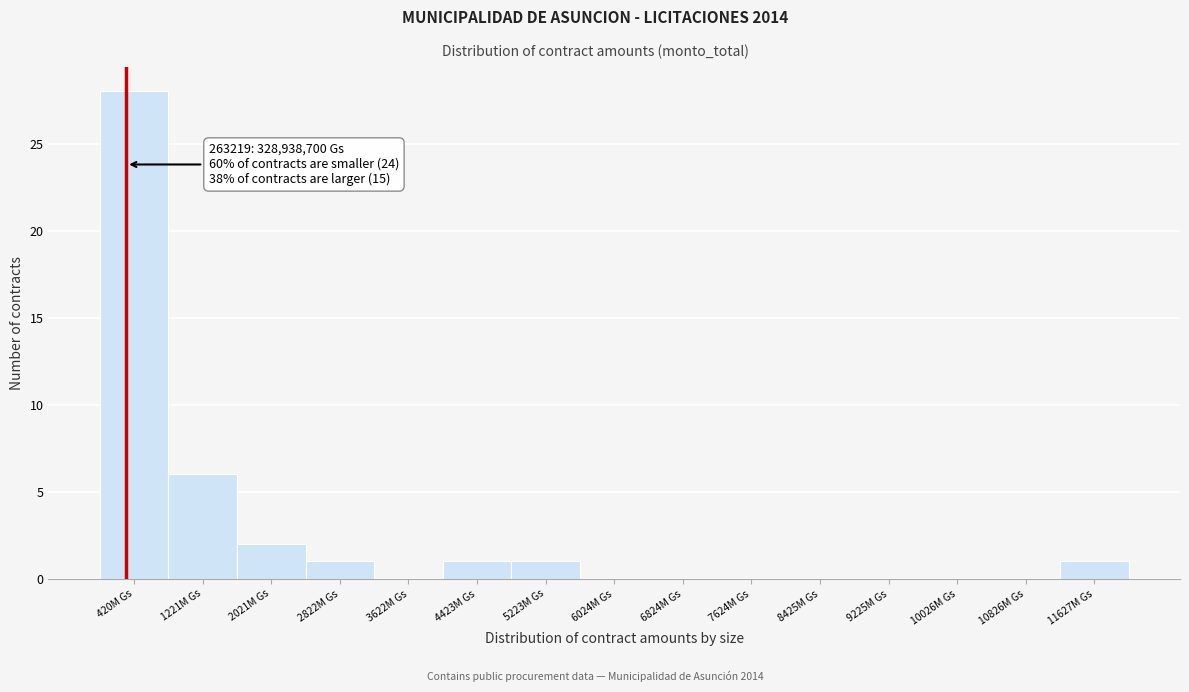

Over which range of the x-axis is the bar tallest?

0 to 800